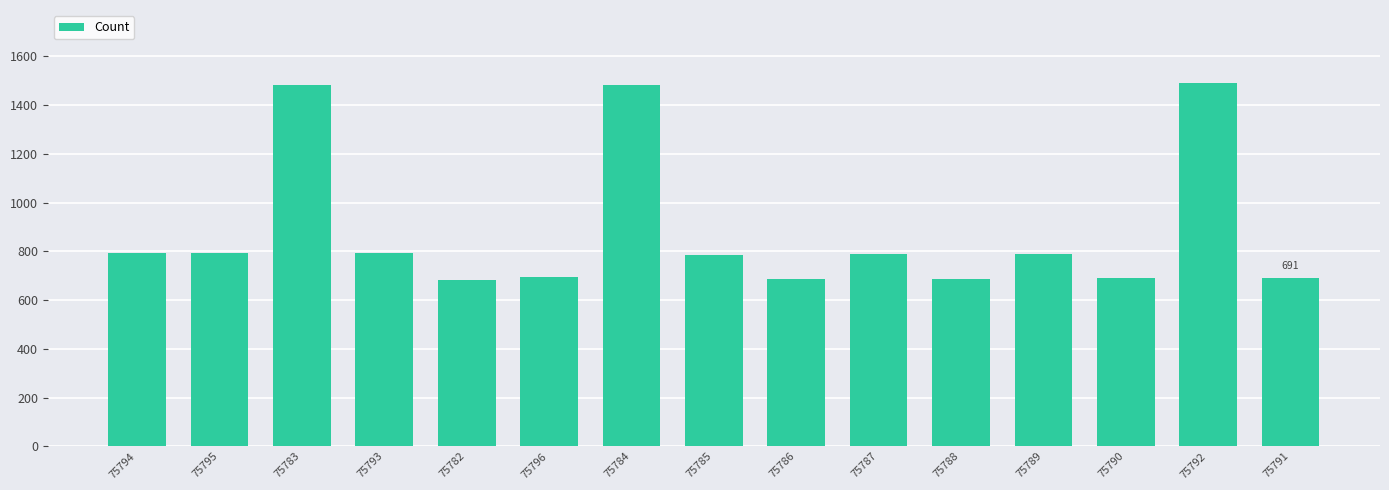

Which has a higher value, 75796 or 75785?

75785